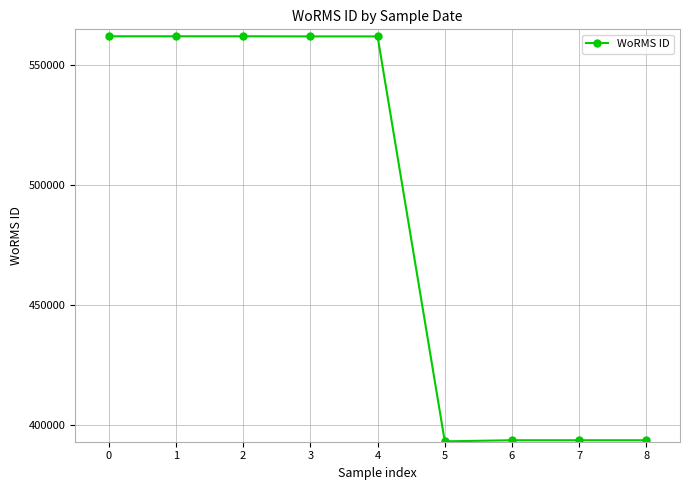

What is the ratio of the value at 8 to the value at 1?

0.7